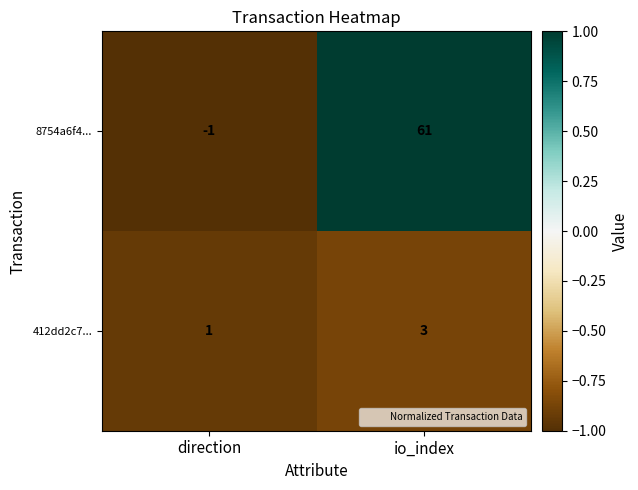

Which label corresponds to the smallest value in the chart?

direction